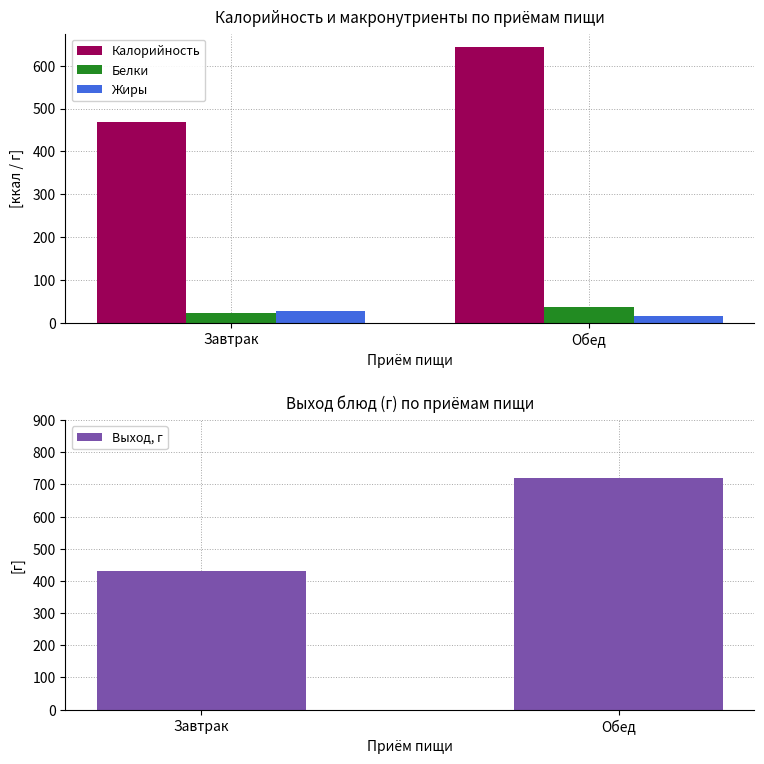

Where does the Белки series first go above 37?

Обед